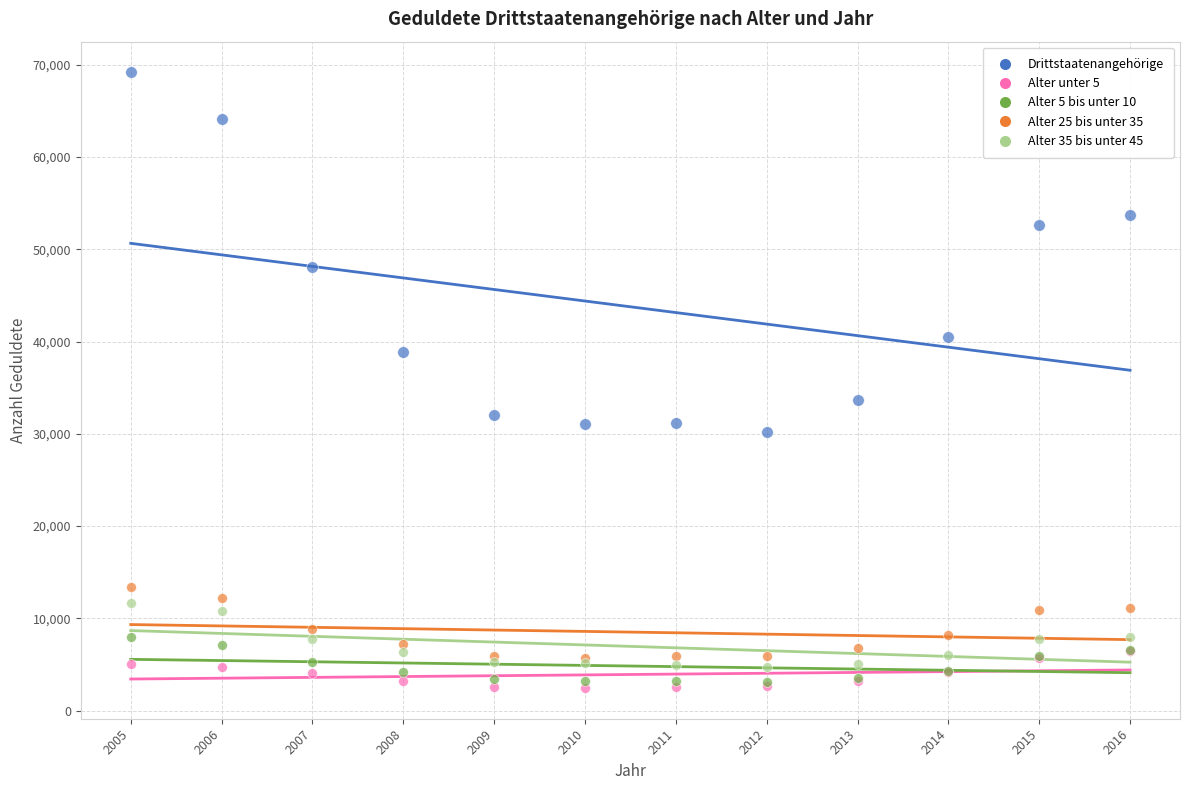

Which series has the largest Y range (max minus min)?

Drittstaatenangehörige